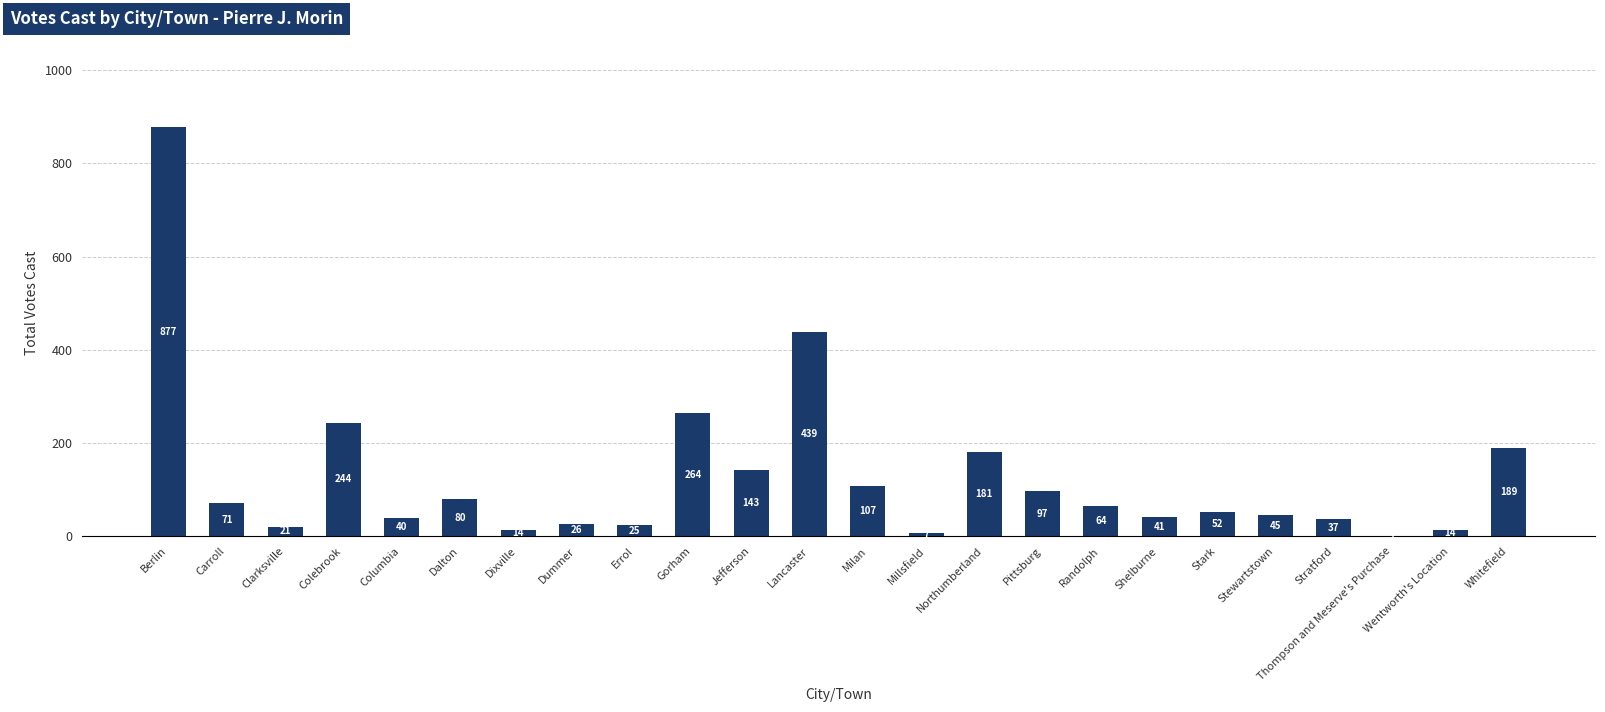

Count the number of data series in this chart.

1